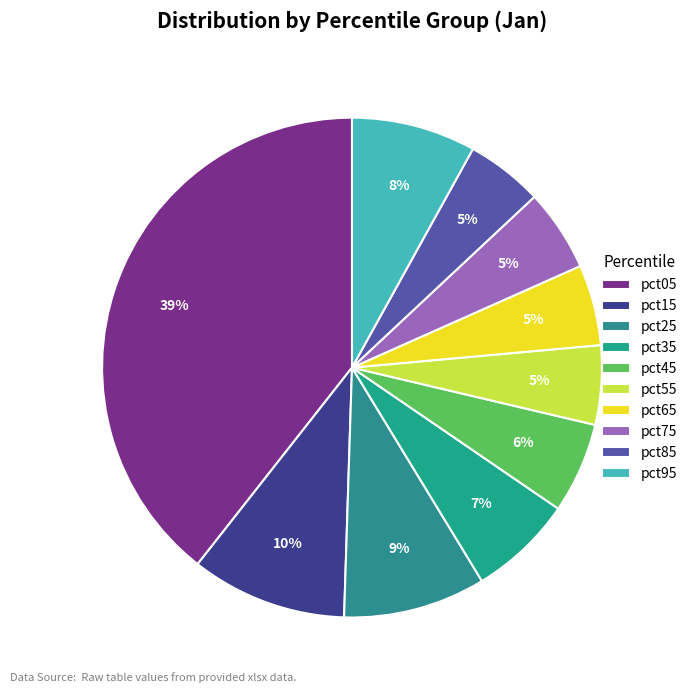

What is the total percentage of pct35 and pct25?

16.0%